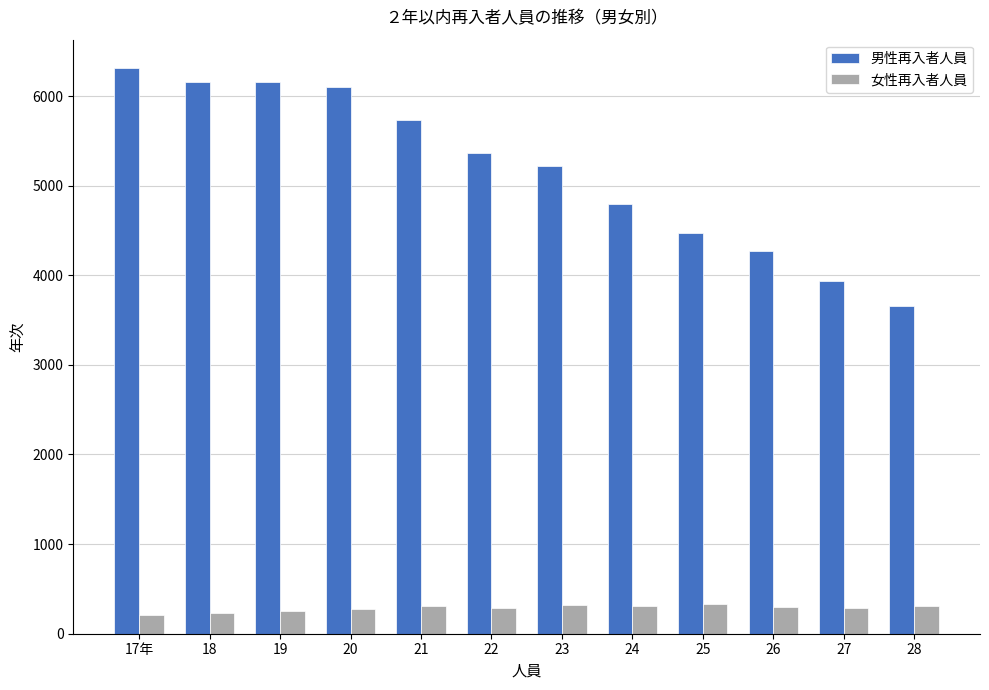

What position from the left is 25?

9